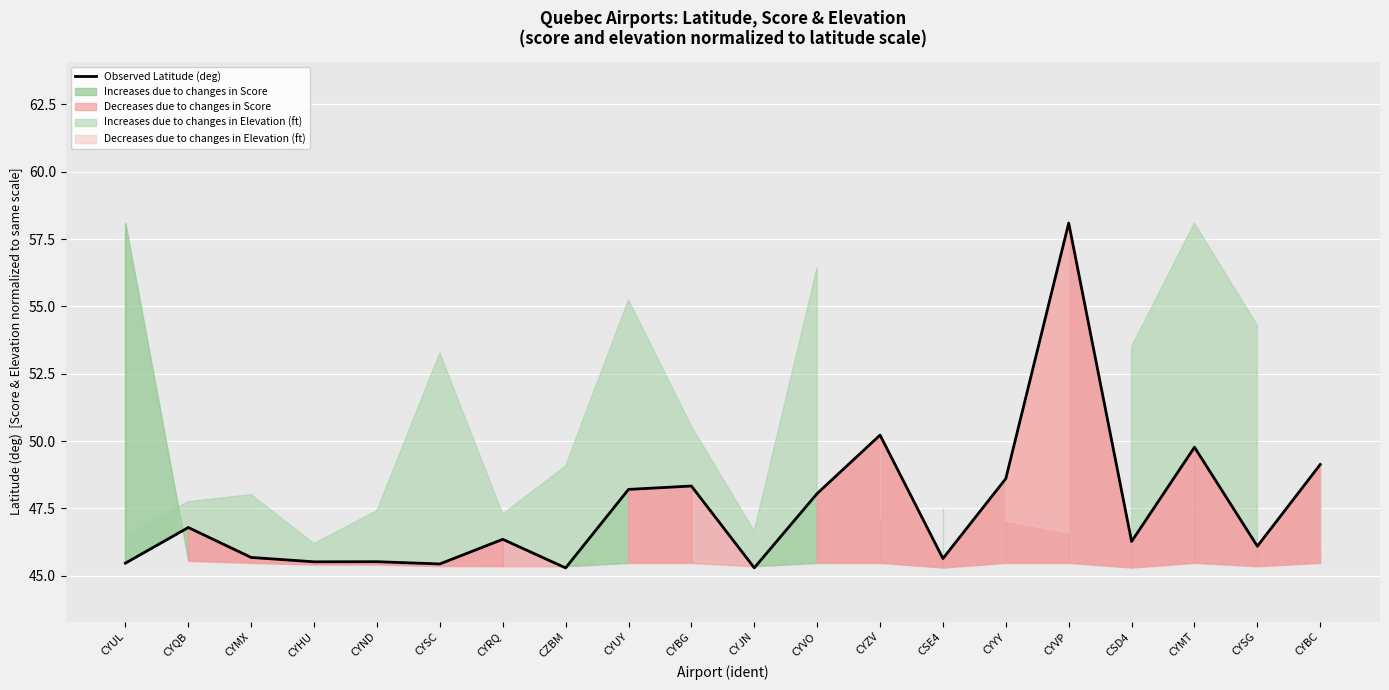

Reading left to right, what are all the values shown in this chart?

CYUL=45.5	CYQB=46.8	CYMX=45.7	CYHU=45.5	CYND=45.5	CYSC=45.4	CYRQ=46.4	CZBM=45.3	CYUY=48.2	CYBG=48.3	CYJN=45.3	CYVO=48.1	CYZV=50.2	CSE4=45.6	CYYY=48.6	CYVP=58.1	CSD4=46.3	CYMT=49.8	CYSG=46.1	CYBC=49.1